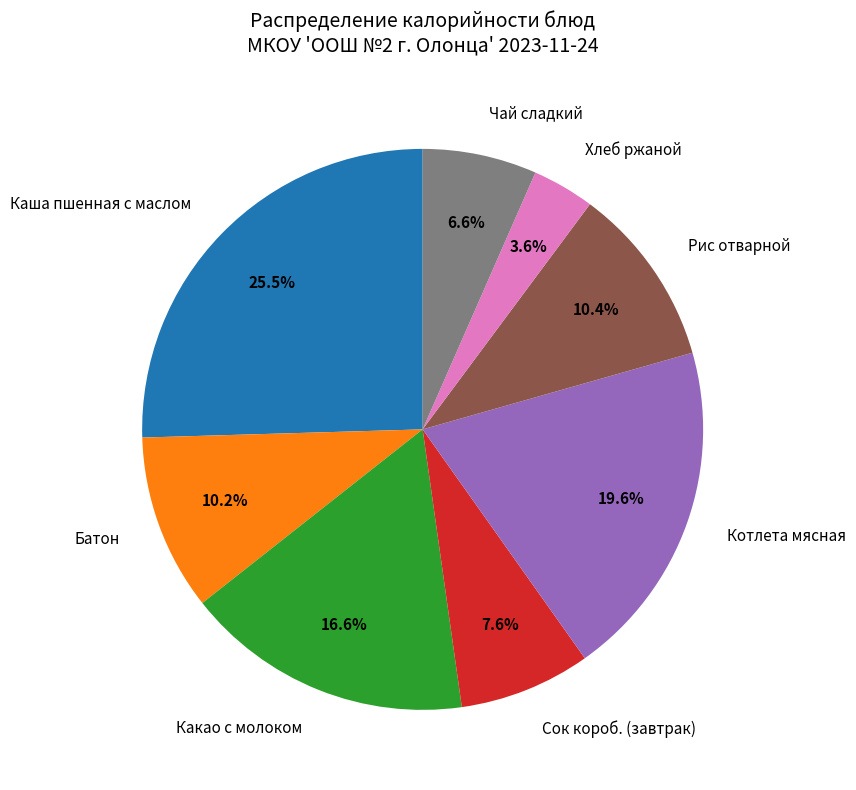

What percentage do Какао с молоком and Батон together represent?

26.8%